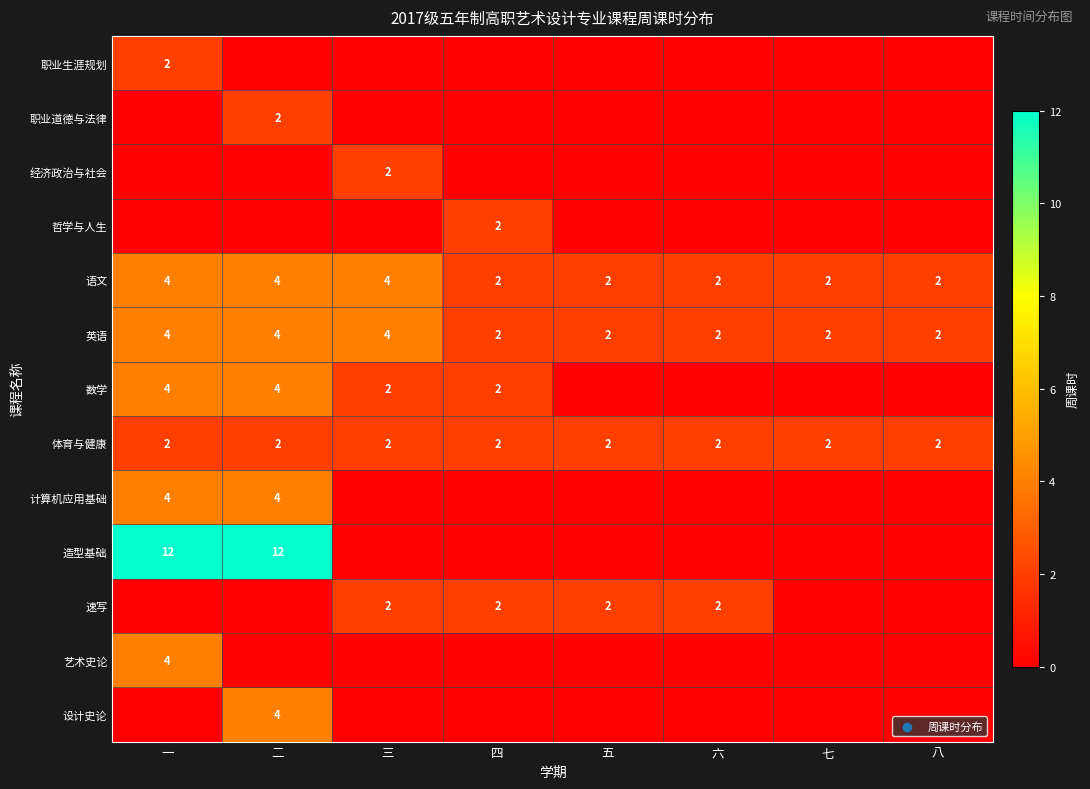

How many 英语 values are between 2 and 4?

8